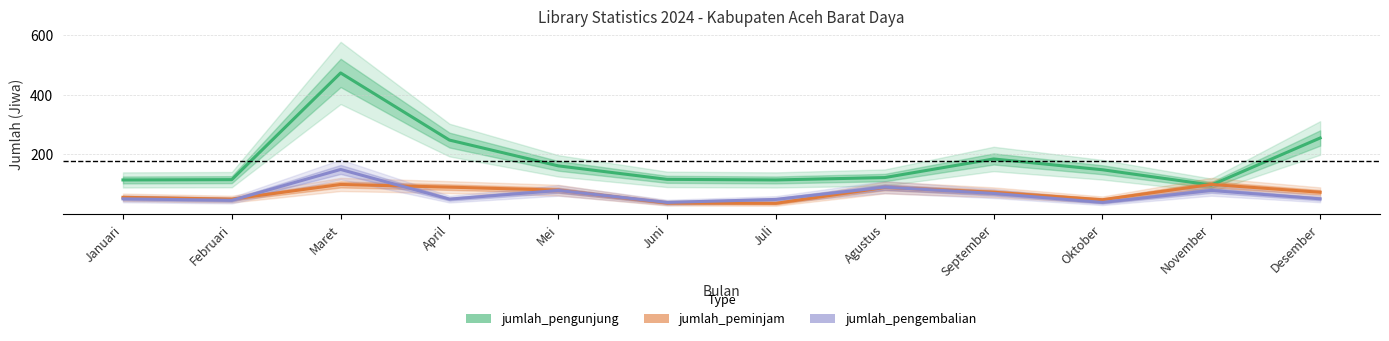

At which category does the chart reach its peak across all series?

Maret